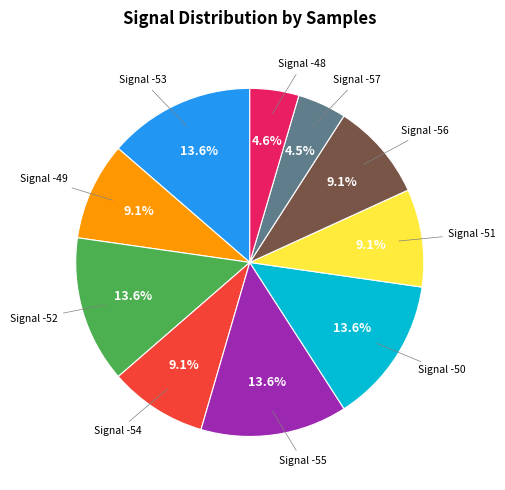

Does Signal -52 represent more than half of the total?

No